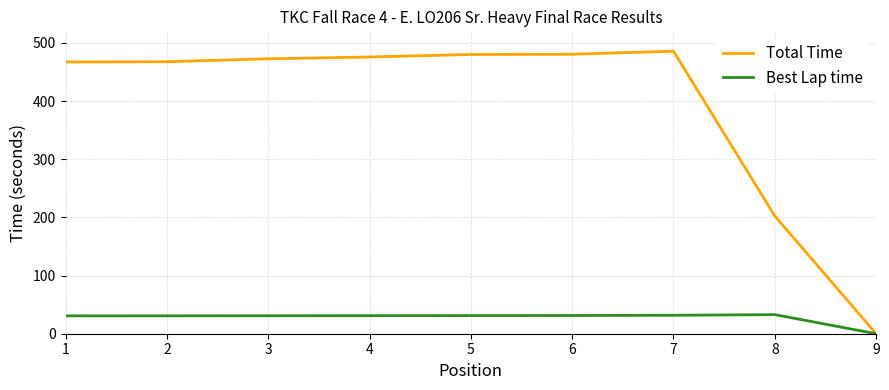

Rank the series by their average value, from highest to lowest.

Total Time, Best Lap time